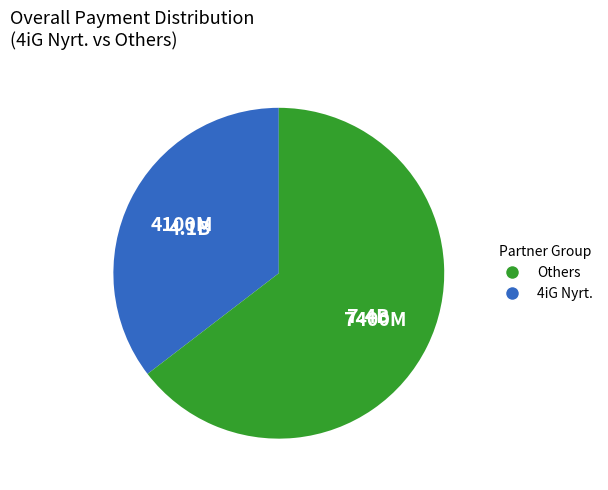

Is there any slice that represents more than half of the pie?

Yes